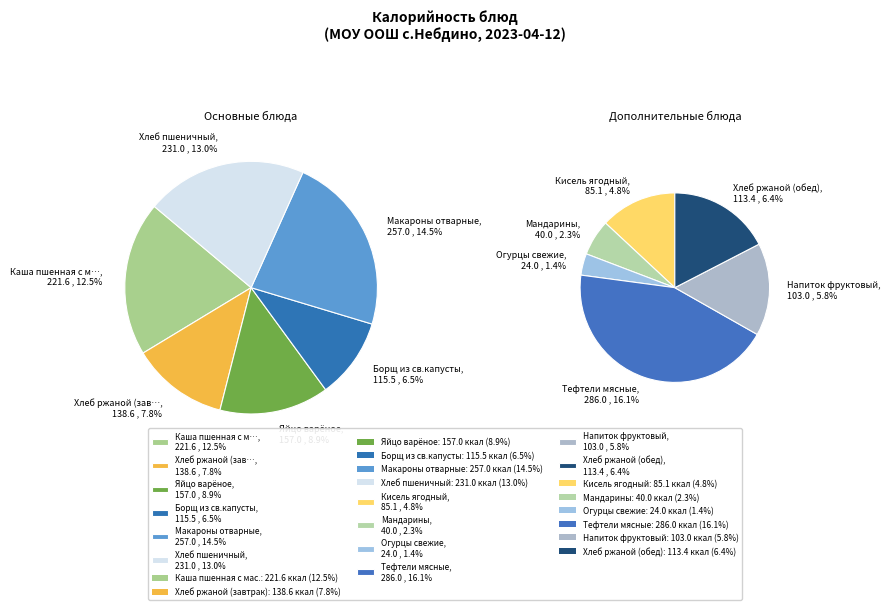

To the nearest percent, what percentage of the pie is Огурцы свежие?

1%